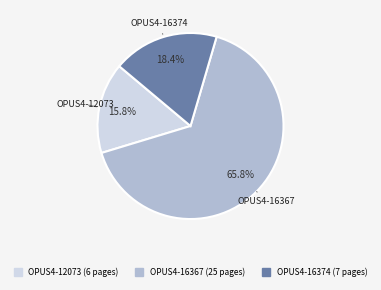

To the nearest percent, what is the average slice percentage?

33%